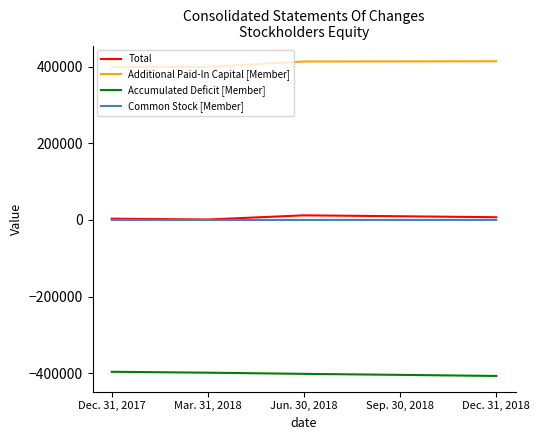

What are all the series names shown in the legend?

Total, Additional Paid-In Capital [Member], Accumulated Deficit [Member], Common Stock [Member]